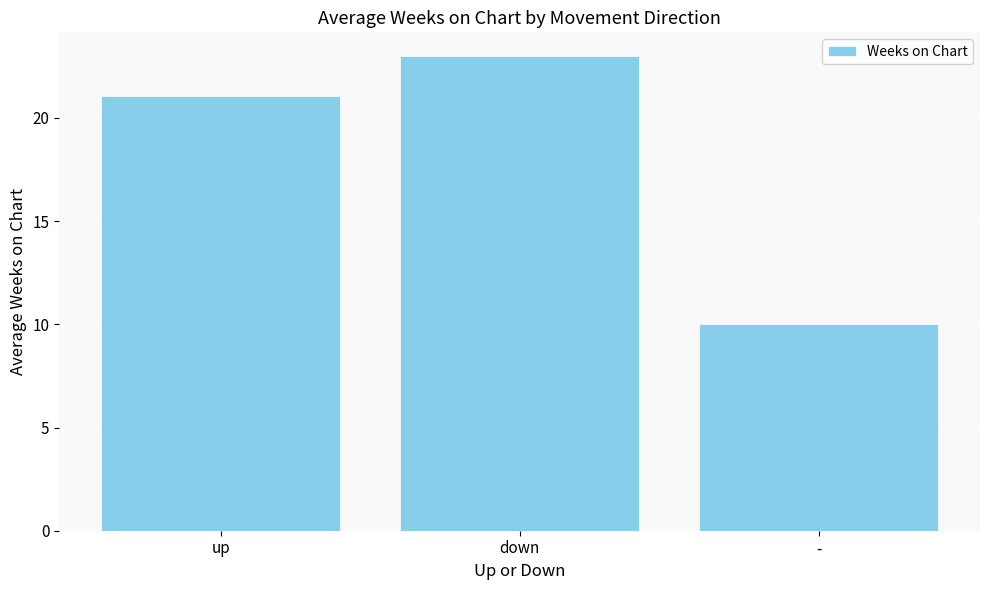

What is the difference between the maximum and minimum values?

13.0